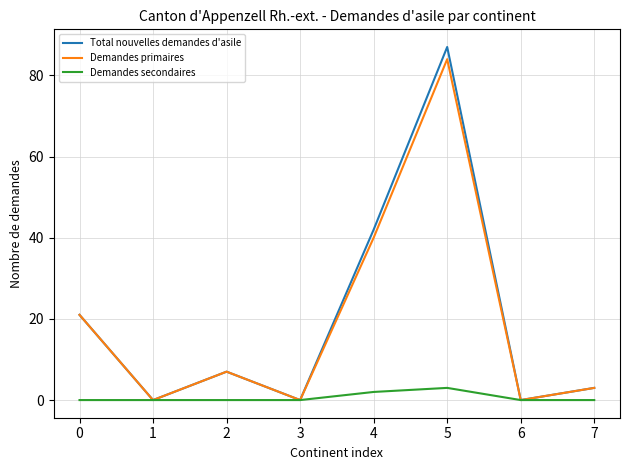

The value of Demandes primaires at 6 is 0. True or false?

True